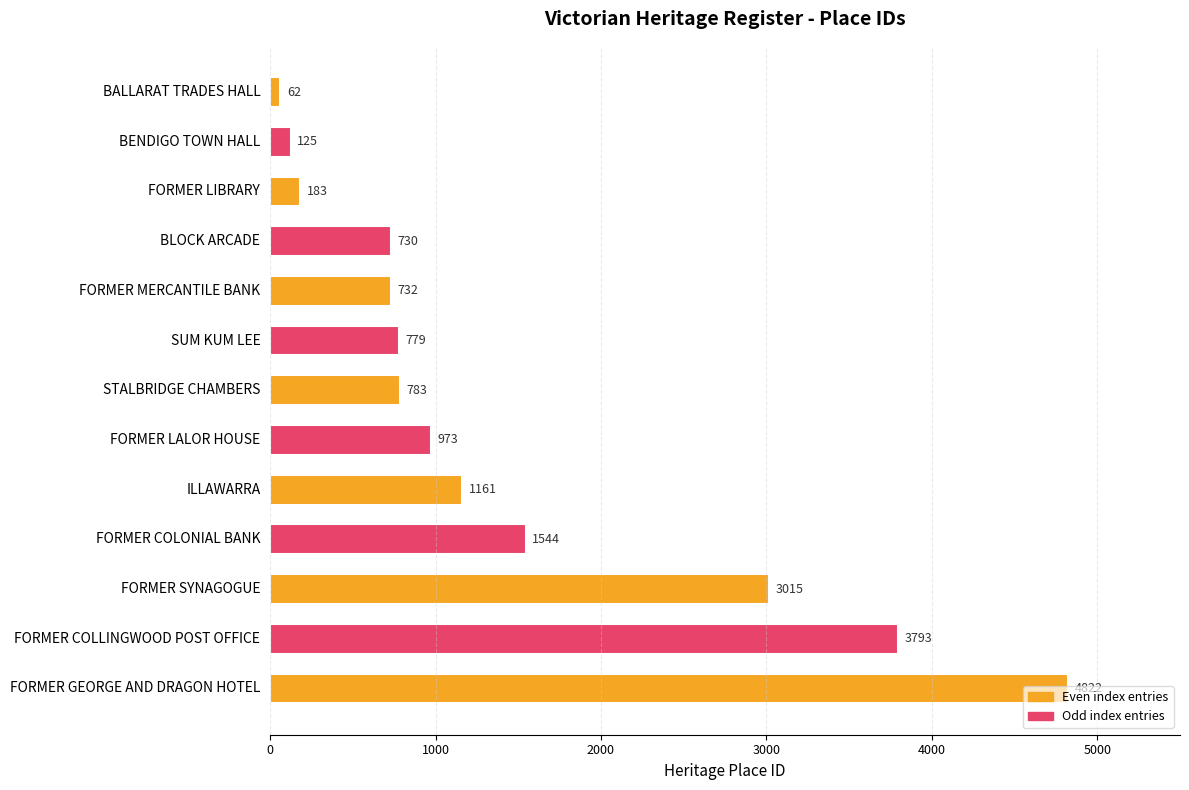

Where is the data nearest to the value 2442?

FORMER SYNAGOGUE